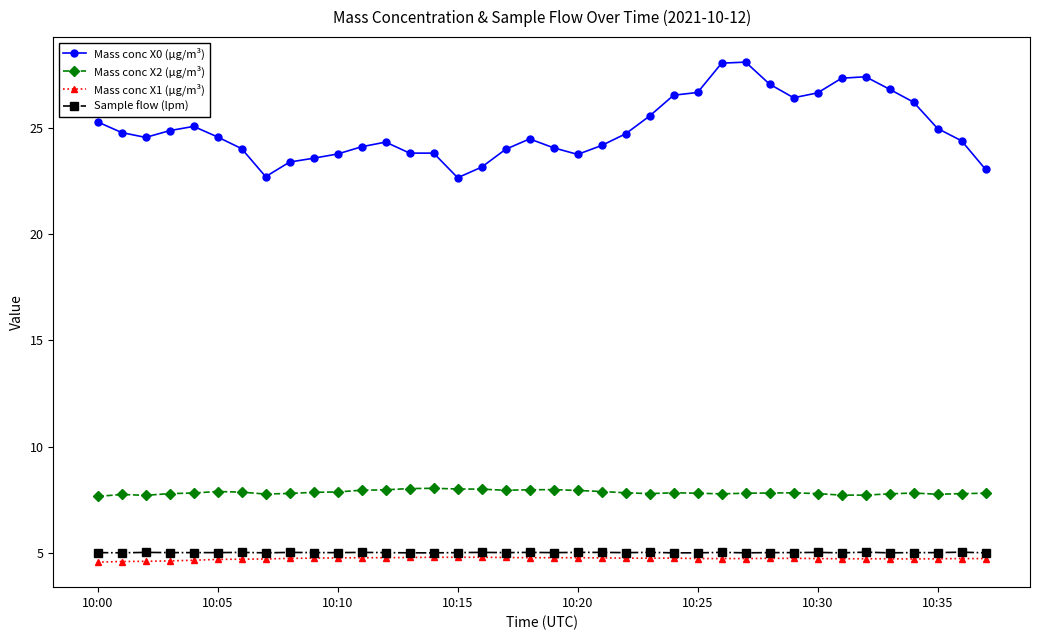

What is the maximum value shown in the chart?

28.1